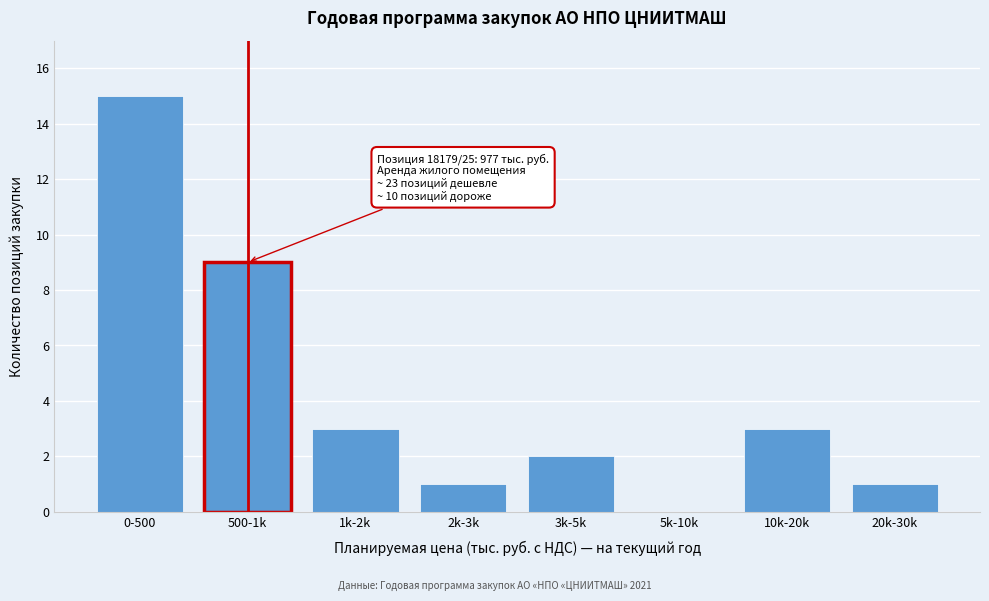

Reading right to left, transcribe all the data shown in this chart.

20k-30k=1	10k-20k=3	5k-10k=0	3k-5k=2	2k-3k=1	1k-2k=3	500-1k=9	0-500=15